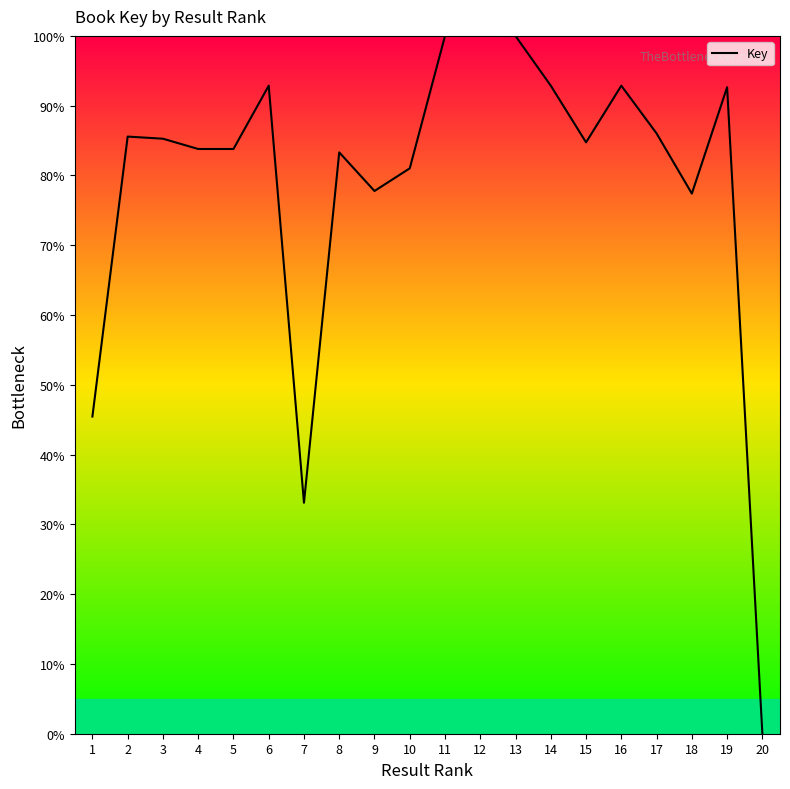

Between 6 and 18, which is larger?

6